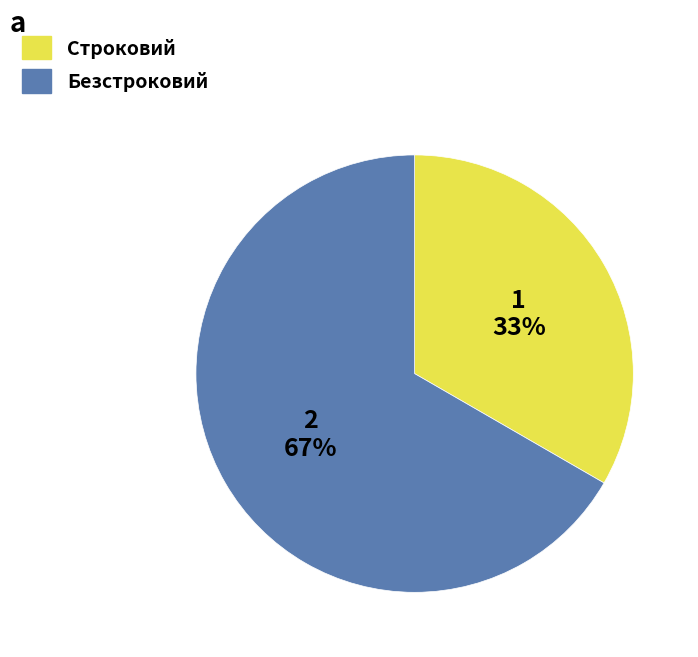

True or false: Безстроковий accounts for 60% of the total.

False